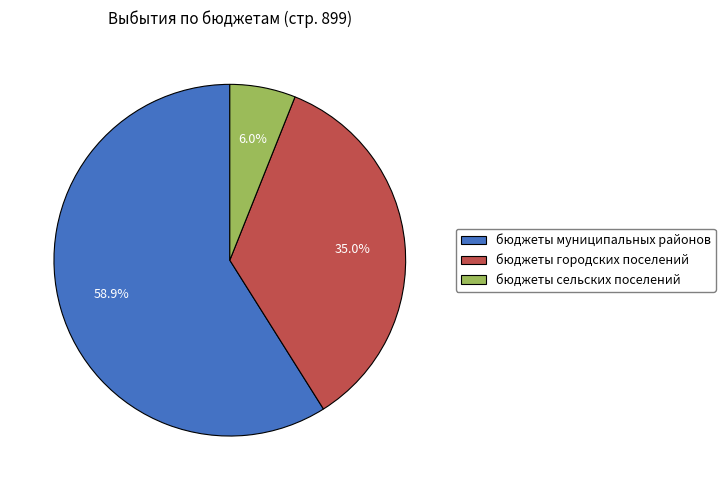

To the nearest percent, what is the average slice percentage?

33%